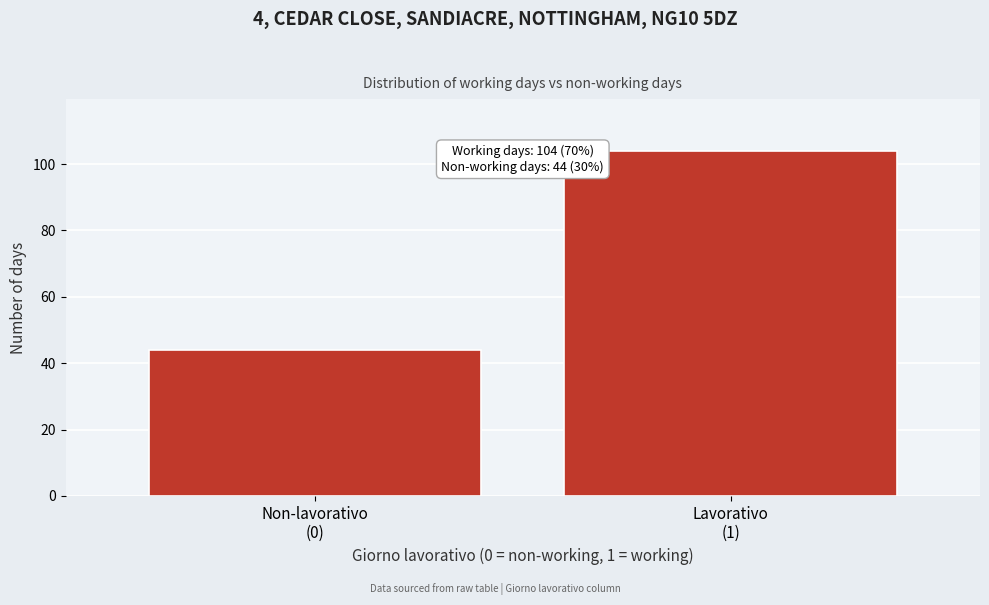

Reading left to right, list all the values displayed in this chart.

44	104